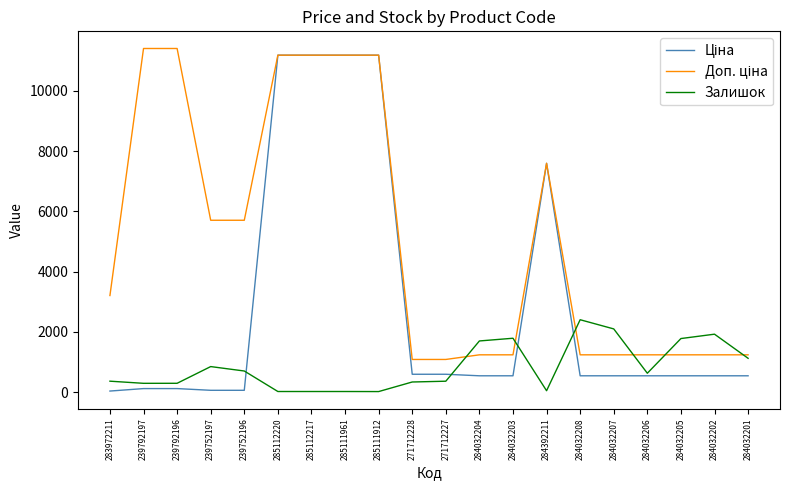

Is it true that Залишок equals 1696.0 at 284032204?

True